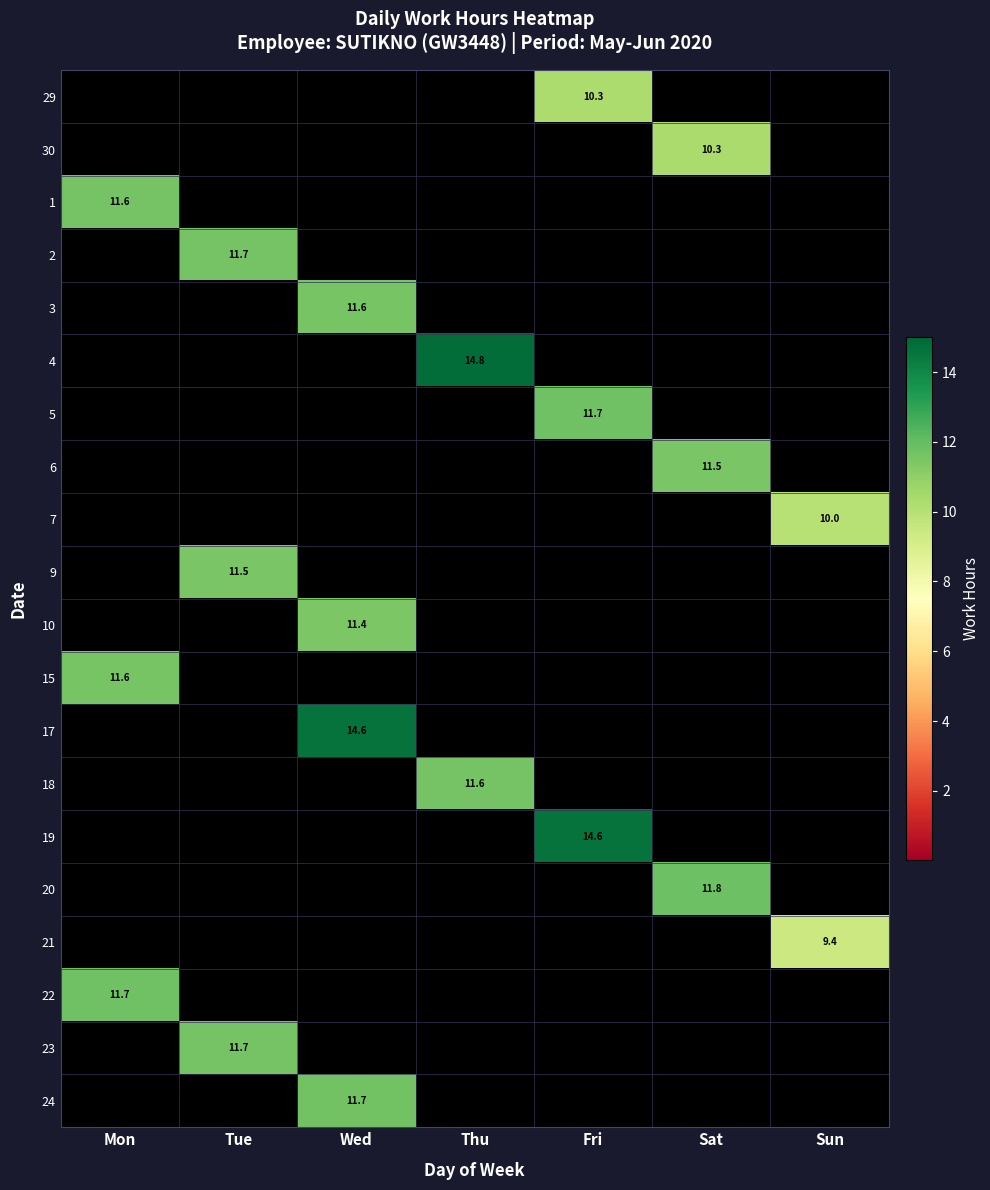

At how many categories does at least one series exceed 12?

3